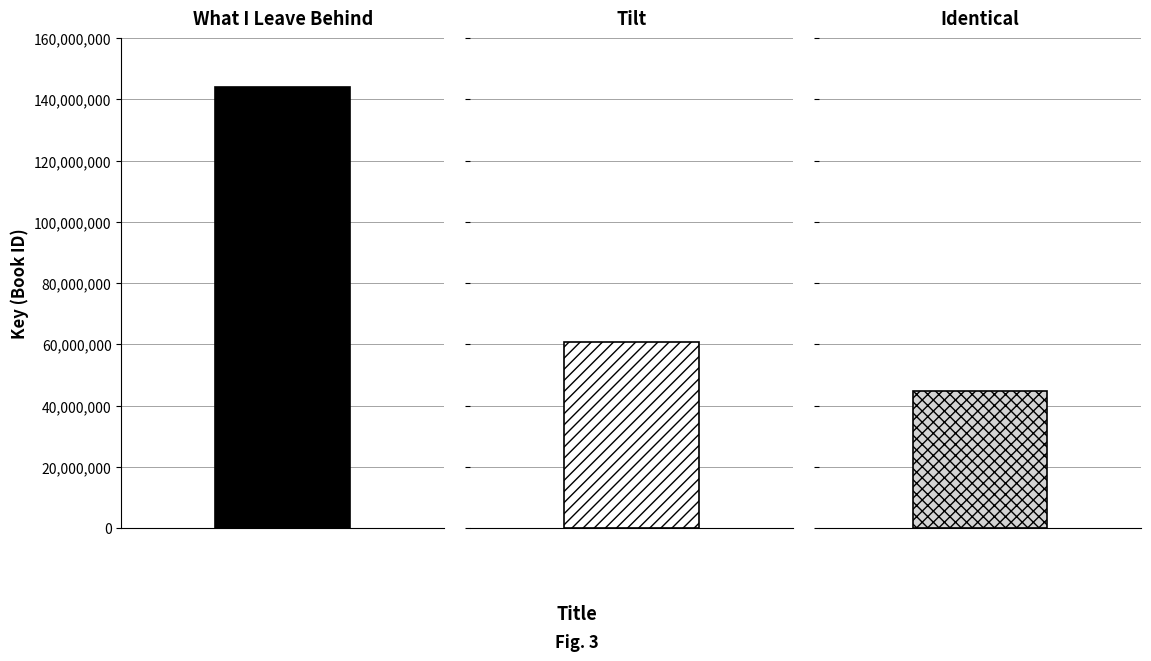

How many data points does each series have?

3